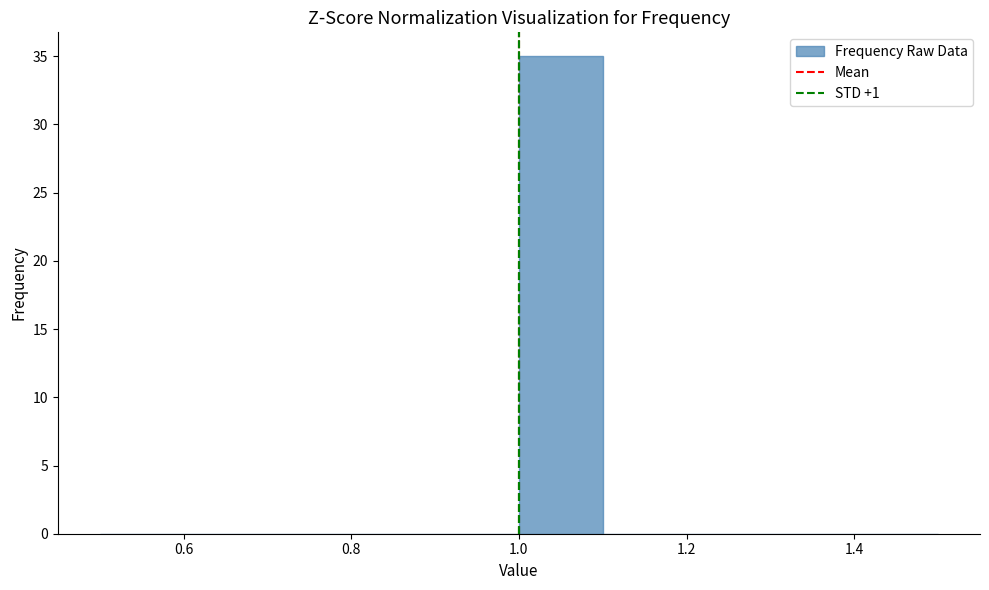

Over which range of the x-axis is the bar tallest?

1.0 to 1.1